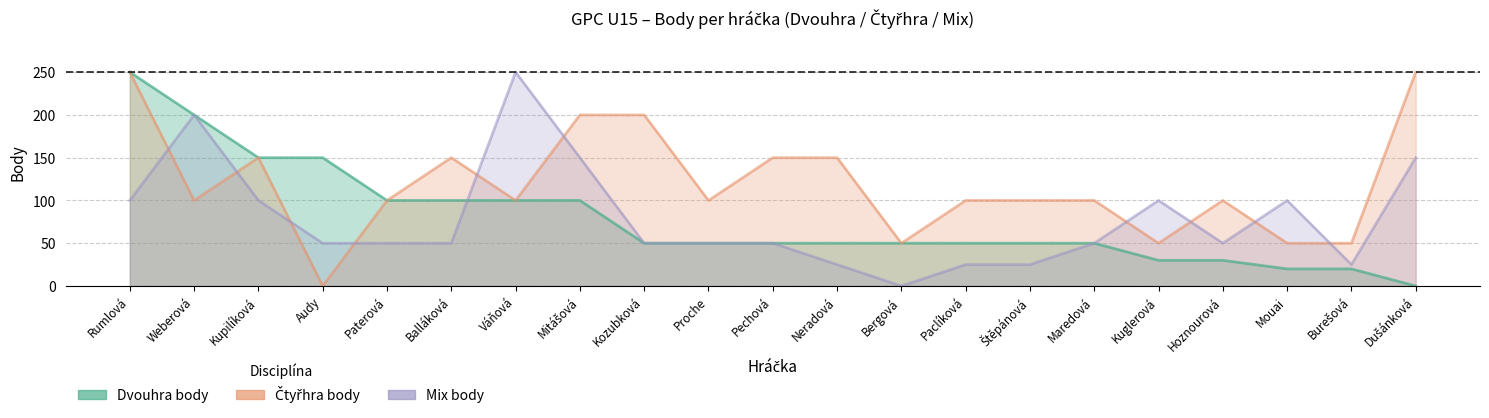

Reading left to right, transcribe all the data shown in this chart.

Dvouhra body: 250	200	150	150	100	100	100	100	50	50	50	50	50	50	50	50	30	30	20	20	0
Čtyřhra body: 250	100	150	0	100	150	100	200	200	100	150	150	50	100	100	100	50	100	50	50	250
Mix body: 100	200	100	50	50	50	250	150	50	50	50	25	0	25	25	50	100	50	100	25	150